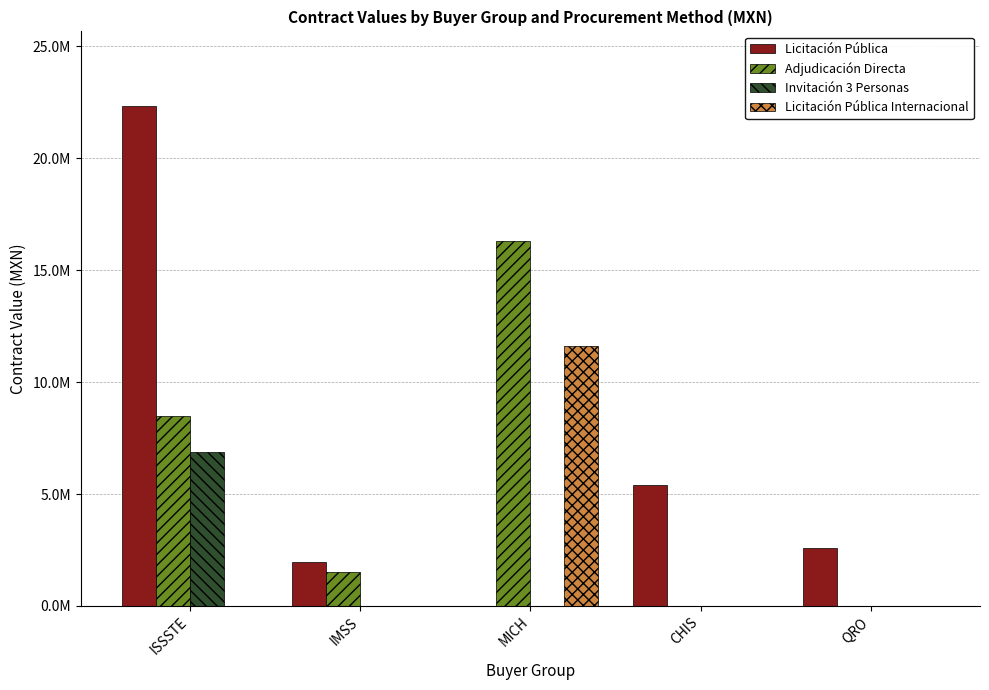

What are all the series names shown in the legend?

Licitación Pública, Adjudicación Directa, Invitación 3 Personas, Licitación Pública Internacional